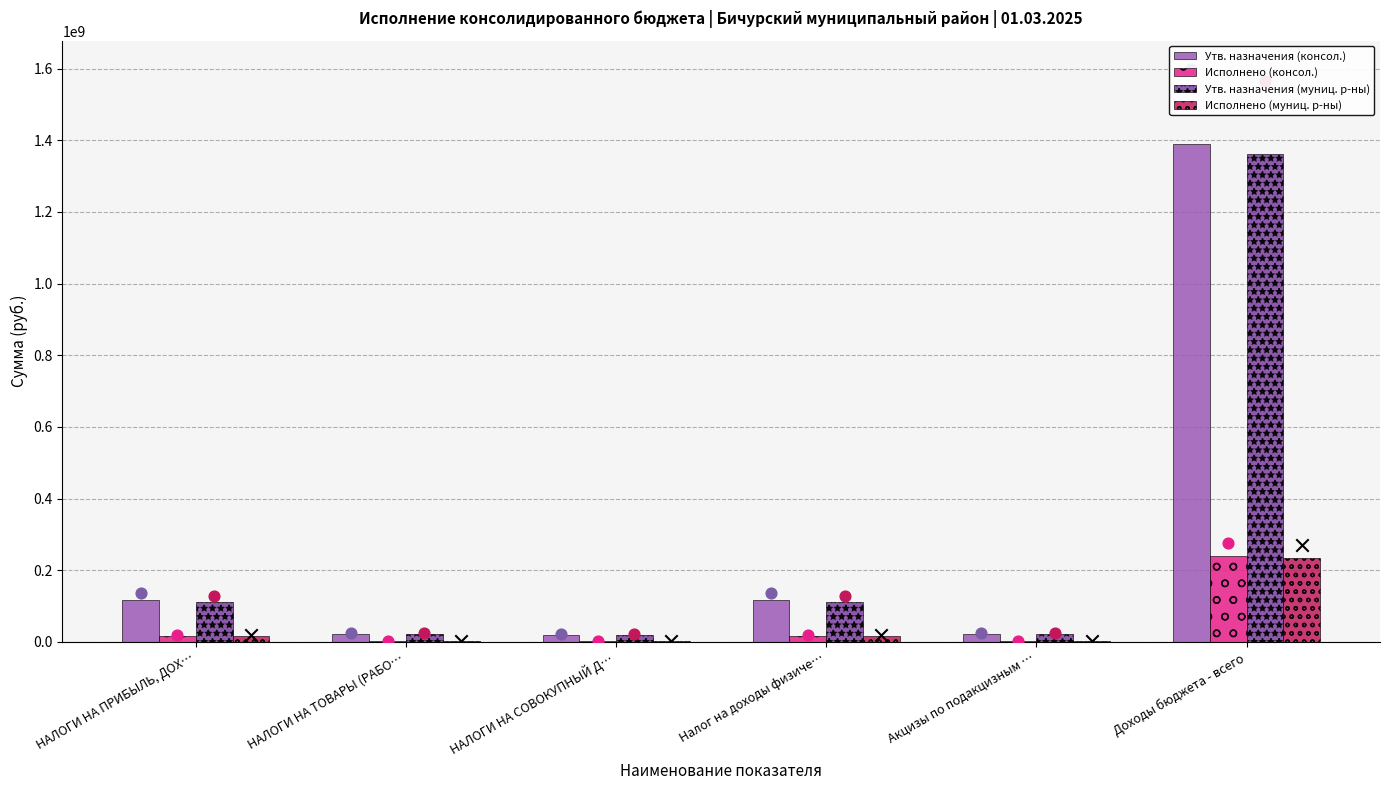

Which series contains the highest Y value?

Утв. назначения (консол.)